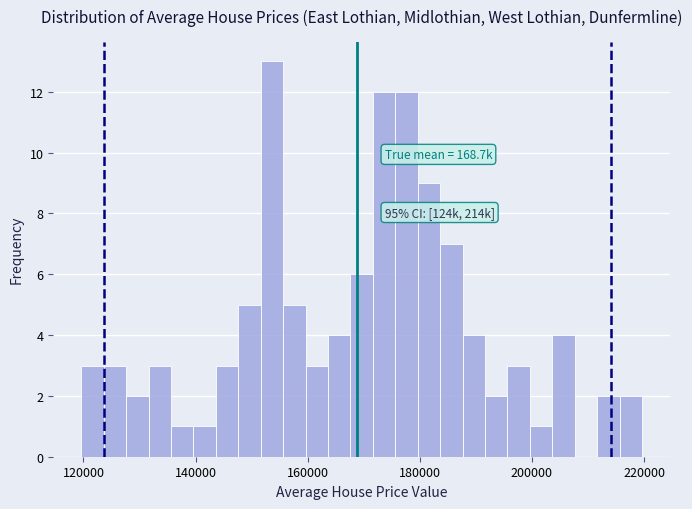

Read against the x-axis, roughly where is the centre of the tallest bar?

154000